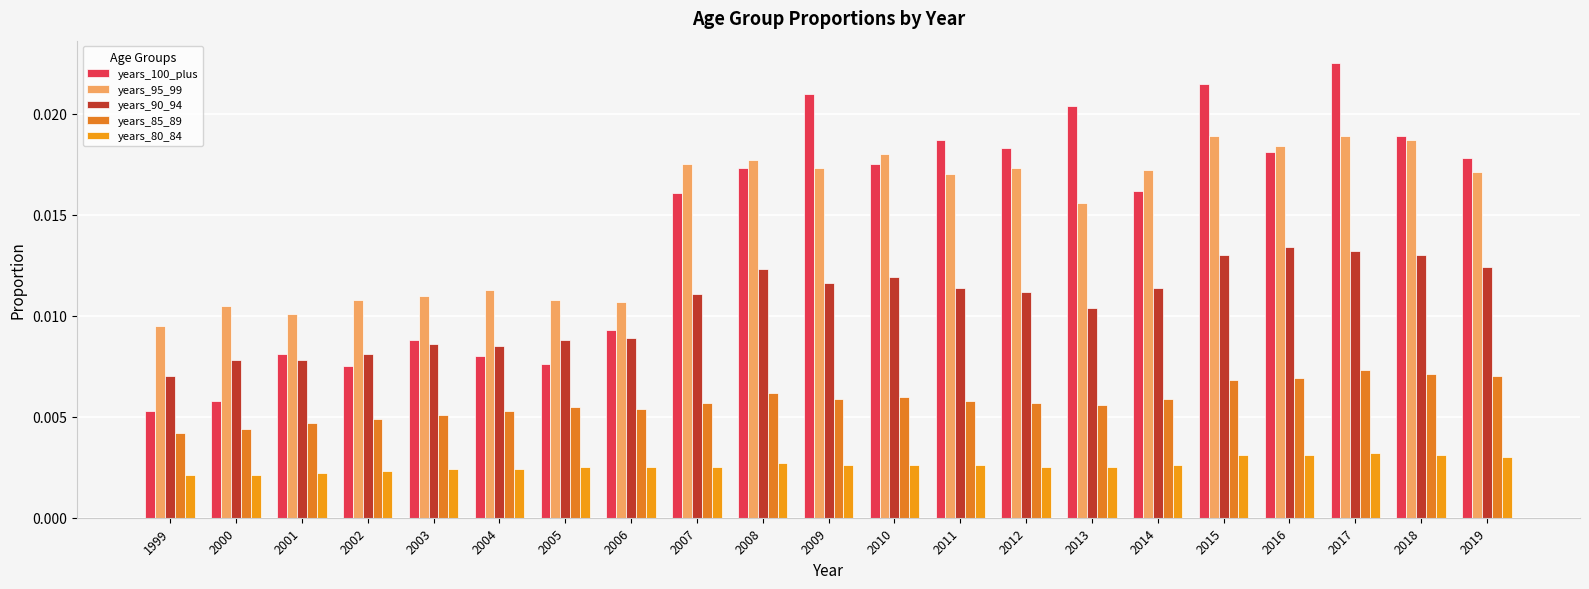

How many bars are there in each group?

5